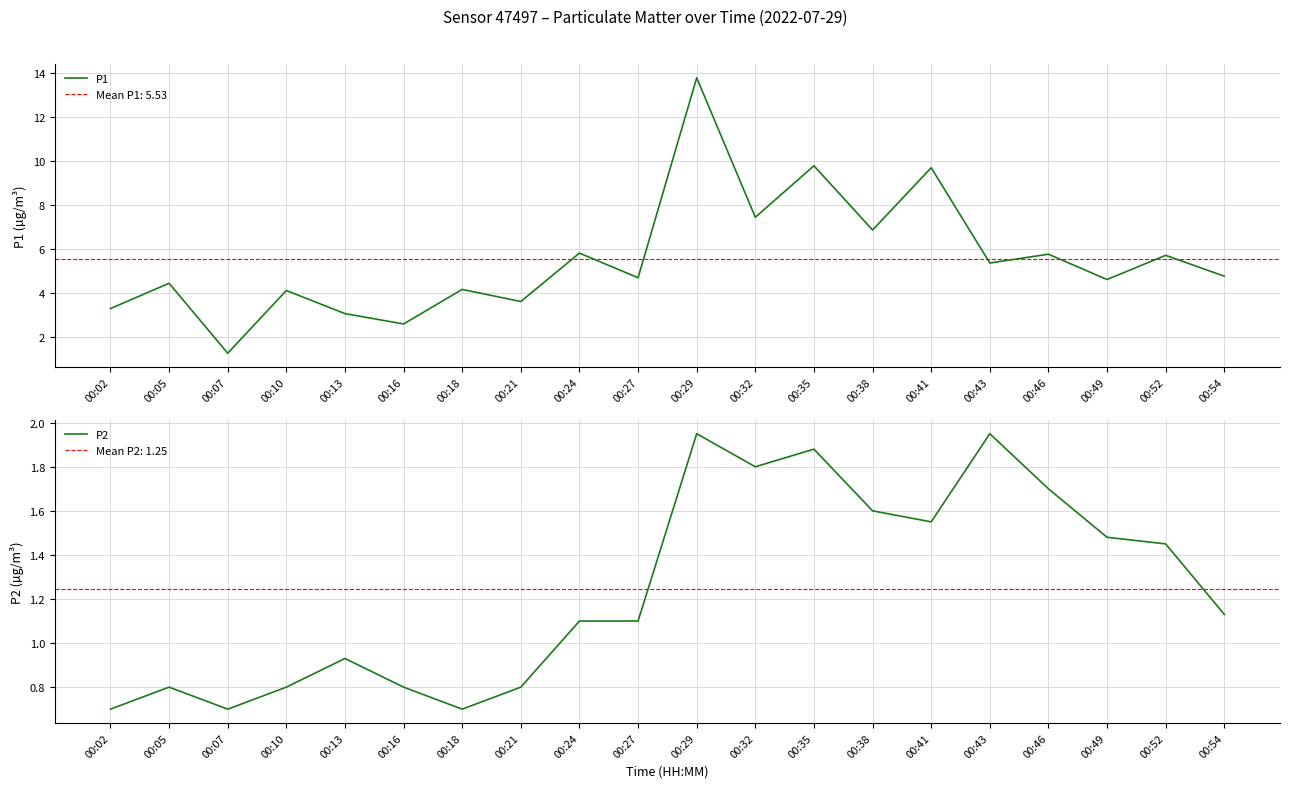

Reading left to right, transcribe all the data shown in this chart.

P1: 3.3	4.4	1.2	4.1	3.0	2.6	4.2	3.6	5.8	4.7	13.8	7.4	9.8	6.8	9.7	5.3	5.8	4.6	5.7	4.8
P2: 0.7	0.8	0.7	0.8	0.9	0.8	0.7	0.8	1.1	1.1	1.9	1.8	1.9	1.6	1.6	1.9	1.7	1.5	1.4	1.1